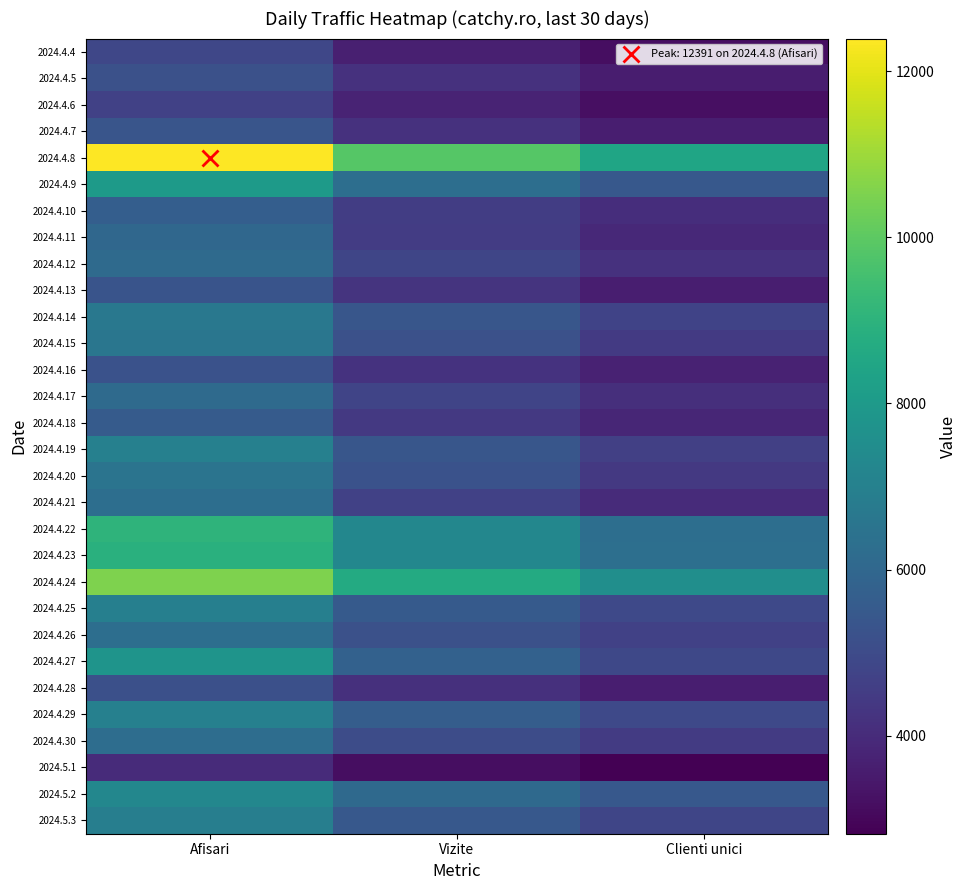

Reading left to right, transcribe all the data shown in this chart.

2024.4.4: Afisari=4842	Vizite=3650	Clienti unici=3160
2024.4.5: Afisari=5209	Vizite=4173	Clienti unici=3599
2024.4.6: Afisari=4658	Vizite=3762	Clienti unici=3221
2024.4.7: Afisari=5341	Vizite=4197	Clienti unici=3637
2024.4.8: Afisari=12391	Vizite=9853	Clienti unici=8447
2024.4.9: Afisari=8037	Vizite=6267	Clienti unici=5470
2024.4.10: Afisari=5684	Vizite=4572	Clienti unici=4067
2024.4.11: Afisari=6010	Vizite=4521	Clienti unici=3928
2024.4.12: Afisari=6131	Vizite=4837	Clienti unici=4187
2024.4.13: Afisari=5322	Vizite=4243	Clienti unici=3633
2024.4.14: Afisari=6658	Vizite=5399	Clienti unici=4735
2024.4.15: Afisari=6578	Vizite=5182	Clienti unici=4437
2024.4.16: Afisari=5233	Vizite=4215	Clienti unici=3726
2024.4.17: Afisari=6139	Vizite=4803	Clienti unici=4122
2024.4.18: Afisari=5578	Vizite=4417	Clienti unici=3857
2024.4.19: Afisari=7002	Vizite=5401	Clienti unici=4640
2024.4.20: Afisari=6488	Vizite=5250	Clienti unici=4426
2024.4.21: Afisari=6281	Vizite=4663	Clienti unici=3981
2024.4.22: Afisari=9041	Vizite=7255	Clienti unici=6280
2024.4.23: Afisari=8893	Vizite=7263	Clienti unici=6319
2024.4.24: Afisari=10547	Vizite=8671	Clienti unici=7561
2024.4.25: Afisari=6940	Vizite=5550	Clienti unici=4949
2024.4.26: Afisari=6293	Vizite=5202	Clienti unici=4682
2024.4.27: Afisari=7783	Vizite=5788	Clienti unici=4894
2024.4.28: Afisari=5167	Vizite=4159	Clienti unici=3627
2024.4.29: Afisari=6995	Vizite=5637	Clienti unici=4929
2024.4.30: Afisari=6231	Vizite=5029	Clienti unici=4486
2024.5.1: Afisari=4015	Vizite=3163	Clienti unici=2822
2024.5.2: Afisari=7257	Vizite=6096	Clienti unici=5466
2024.5.3: Afisari=6921	Vizite=5456	Clienti unici=4805